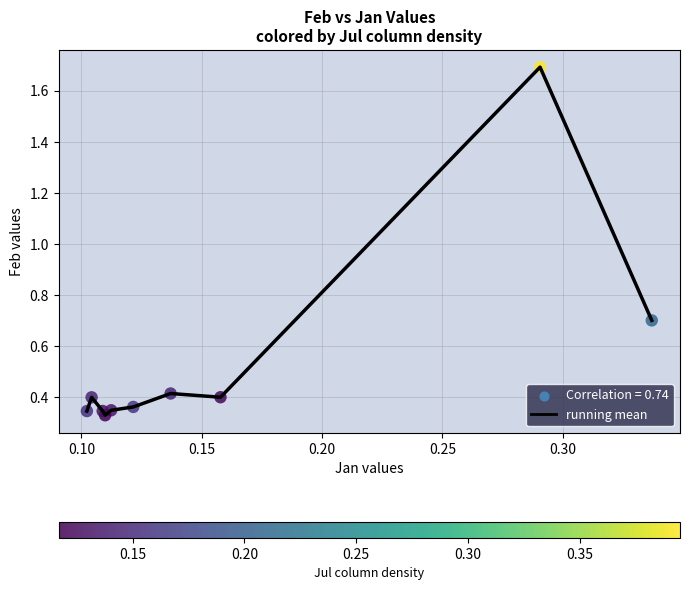

What is the maximum value shown in the chart?

1.7